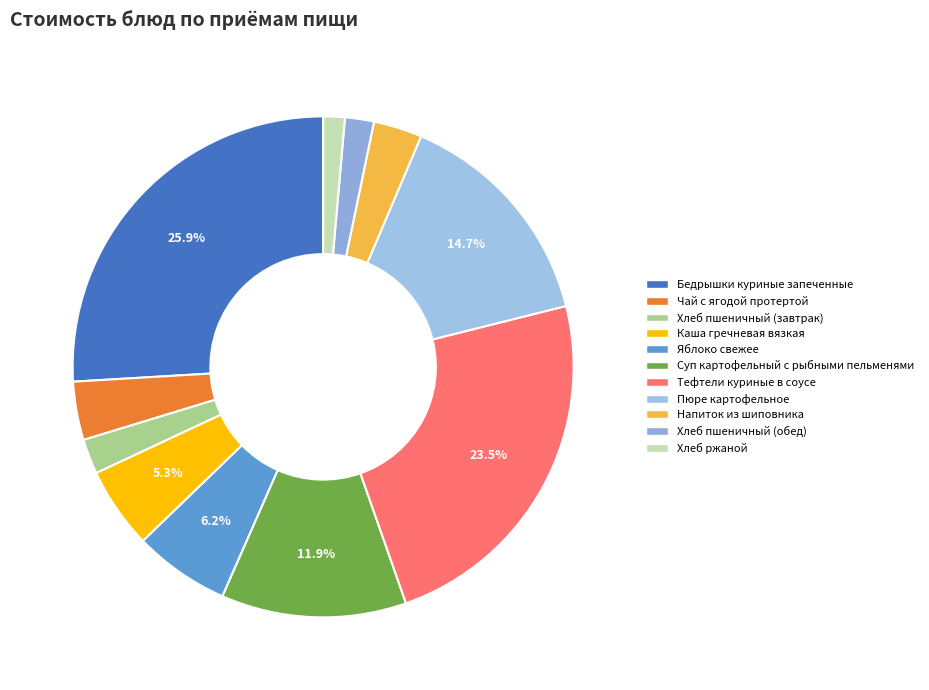

Rank the categories by value from lowest to highest.

Хлеб ржаной, Хлеб пшеничный (обед), Хлеб пшеничный (завтрак), Напиток из шиповника, Чай с ягодой протертой, Каша гречневая вязкая, Яблоко свежее, Суп картофельный с рыбными пельменями, Пюре картофельное, Тефтели куриные в соусе, Бедрышки куриные запеченные